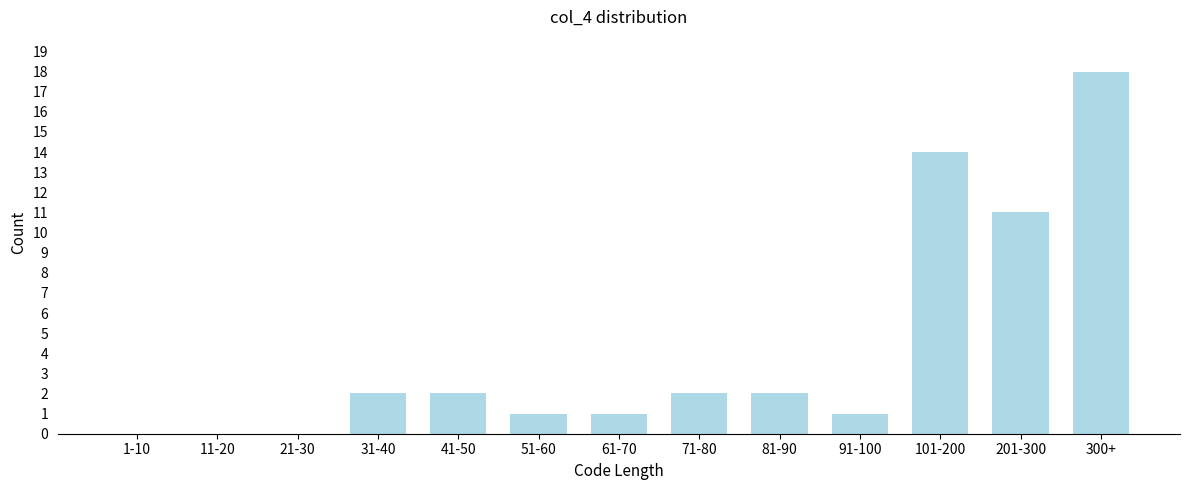

Reading left to right, extract all data points from this chart.

1-10=0	11-20=0	21-30=0	31-40=2	41-50=2	51-60=1	61-70=1	71-80=2	81-90=2	91-100=1	101-200=14	201-300=11	300+=18